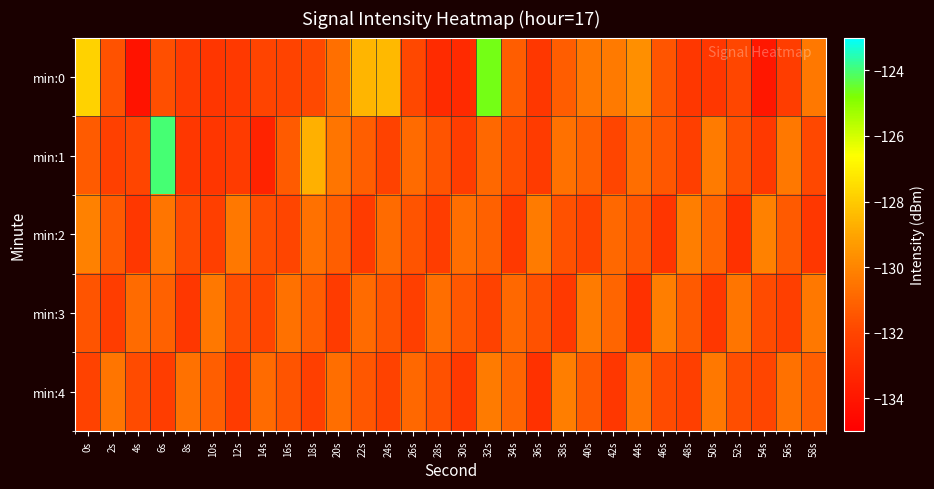

Which category has the lowest value across all series?

4s